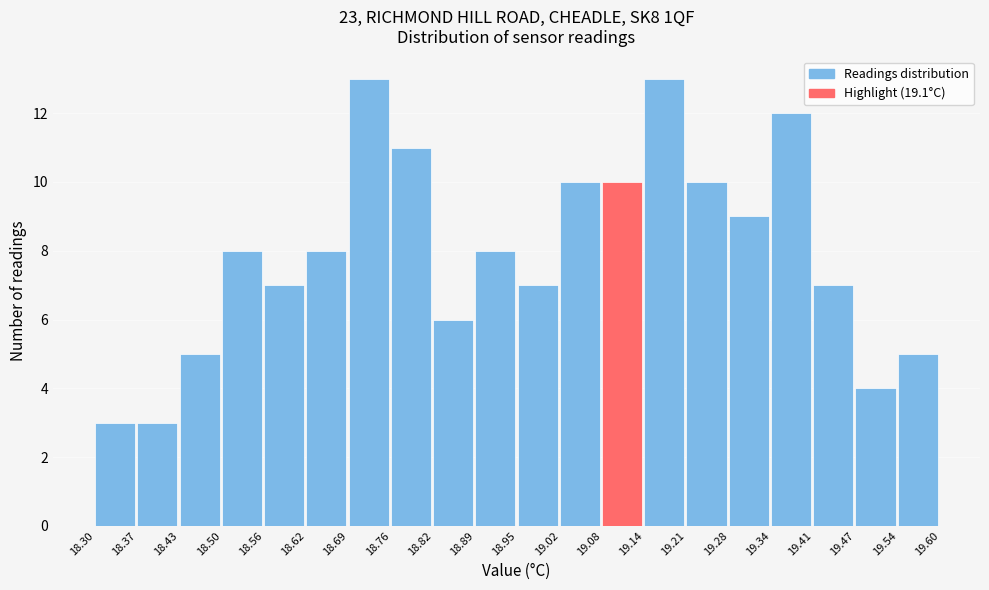

Reading left to right, list every bar in this chart as the range it spans on the x-axis followed by its height. The values are not printed on the chart, so give them approximately, as read against the axis.

18.30 to 18.37: 3
18.37 to 18.43: 3
18.43 to 18.50: 5
18.50 to 18.56: 8
18.56 to 18.62: 7
18.62 to 18.69: 8
18.69 to 18.76: 13
18.76 to 18.82: 11
18.82 to 18.89: 6
18.89 to 18.95: 8
18.95 to 19.02: 7
19.02 to 19.08: 10
19.08 to 19.14: 10
19.14 to 19.21: 13
19.21 to 19.28: 10
19.28 to 19.34: 9
19.34 to 19.41: 12
19.41 to 19.47: 7
19.47 to 19.54: 4
19.54 to 19.60: 5